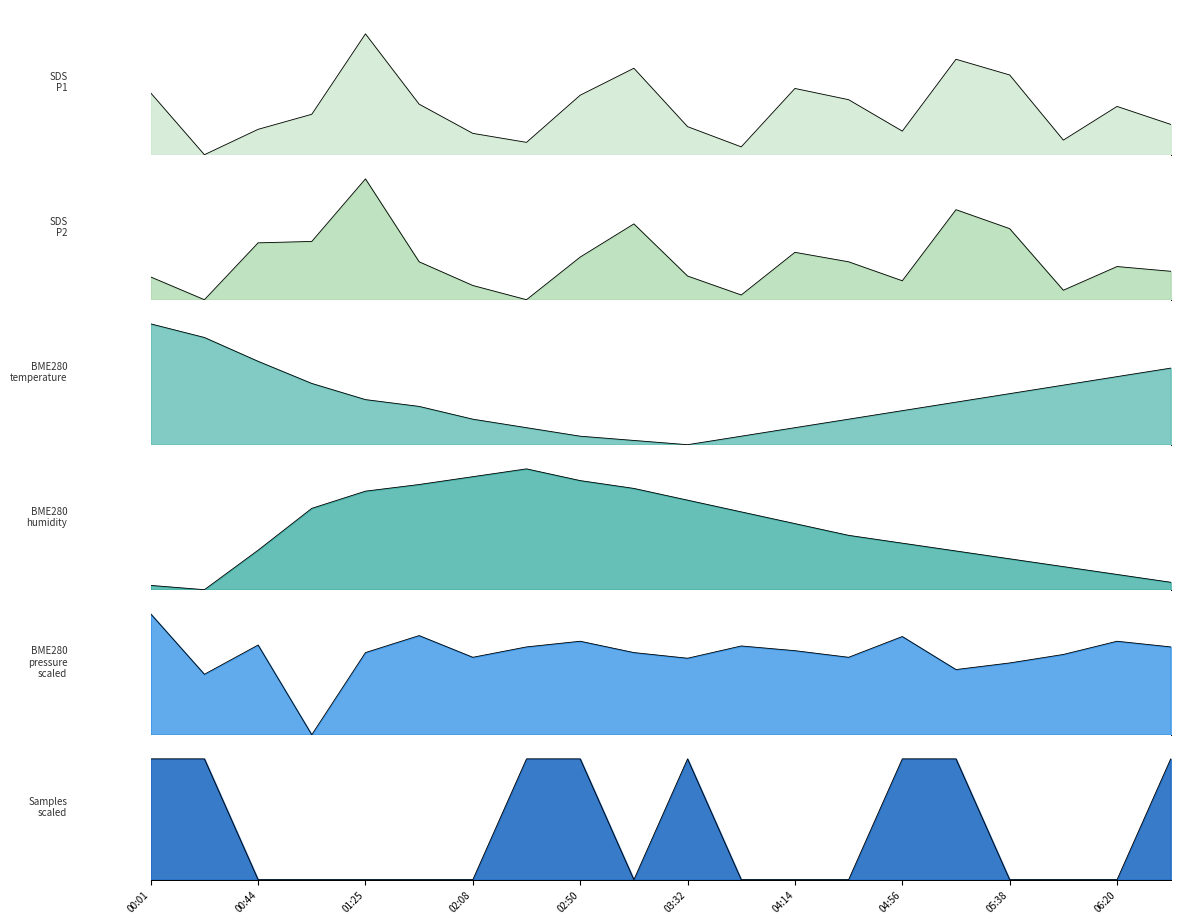

What are all the series names shown in the legend?

SDS_P1, SDS_P2, BME280_temperature, BME280_humidity, BME280_pressure_scaled, Samples_scaled